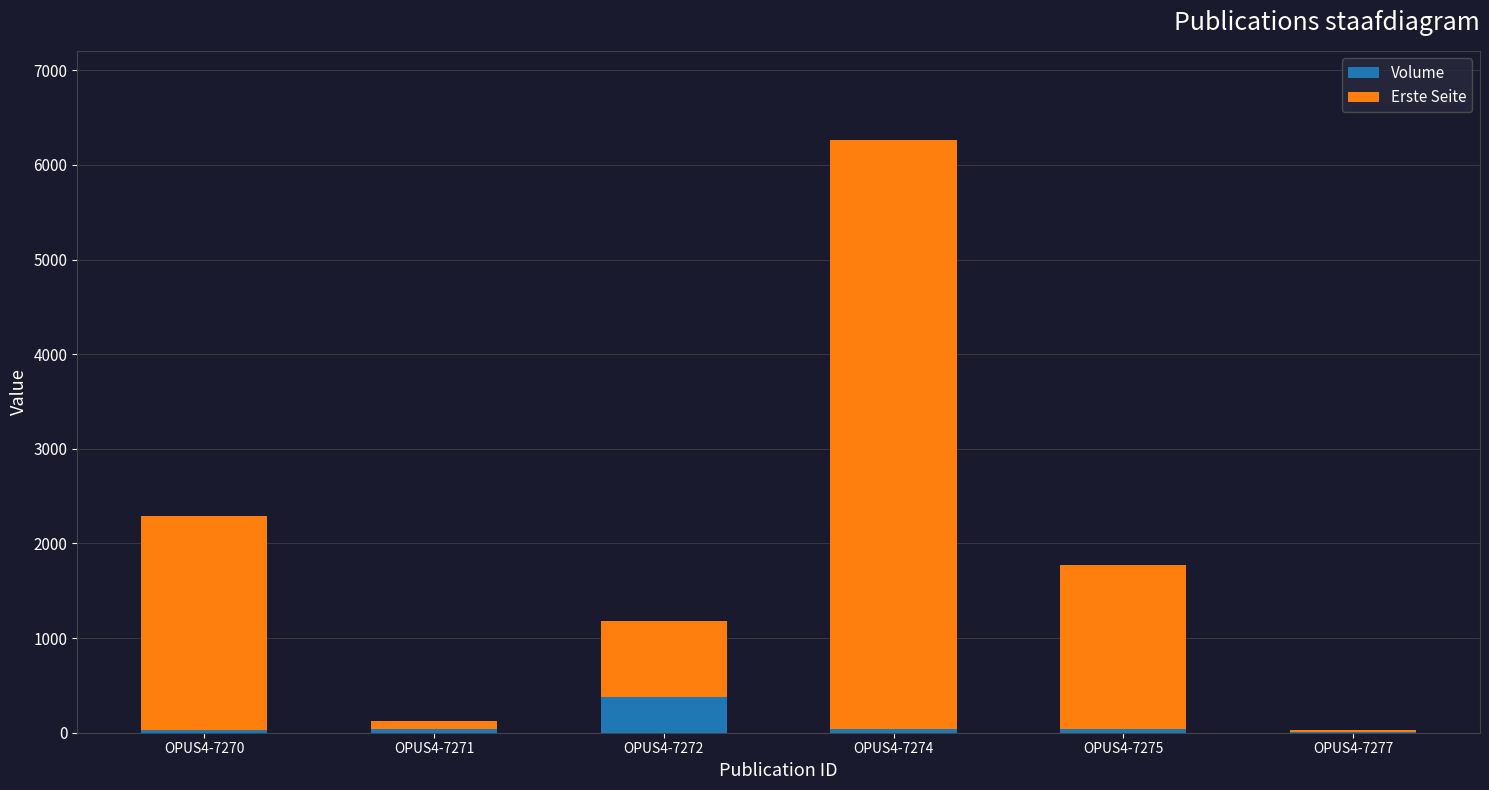

What are all the series names shown in the legend?

Volume, Erste Seite